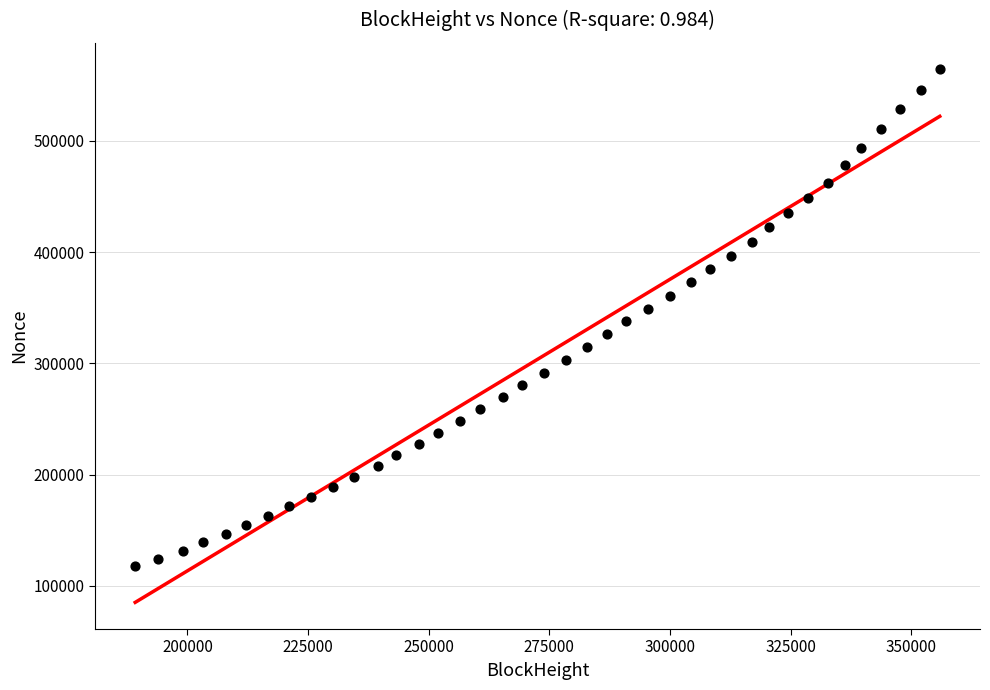

What is the range of Y values (max minus min)?

446792